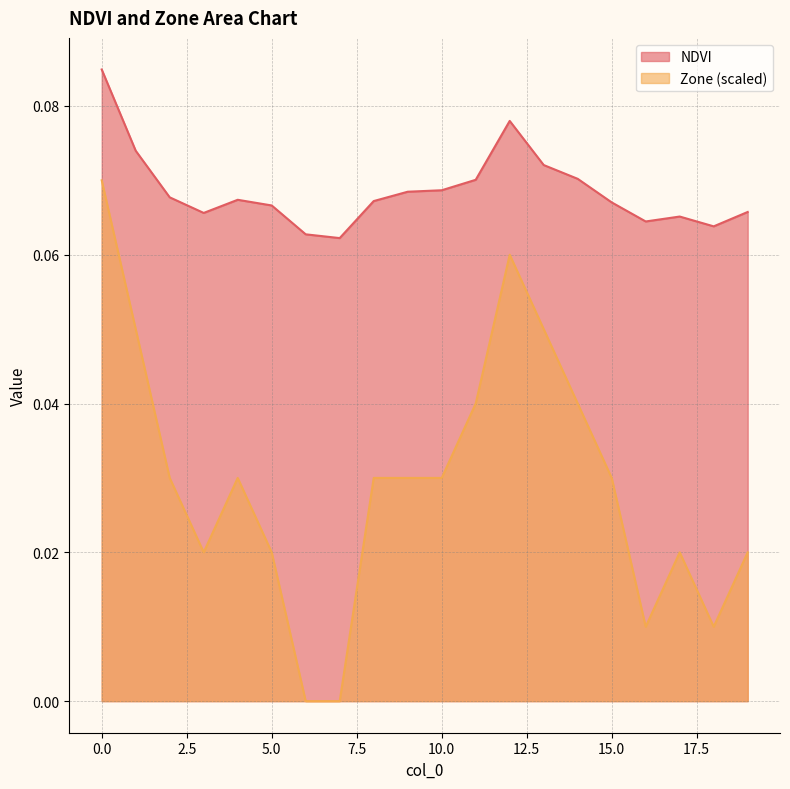

Is the value of Zone at 9 greater than the value of NDVI at 13?

No